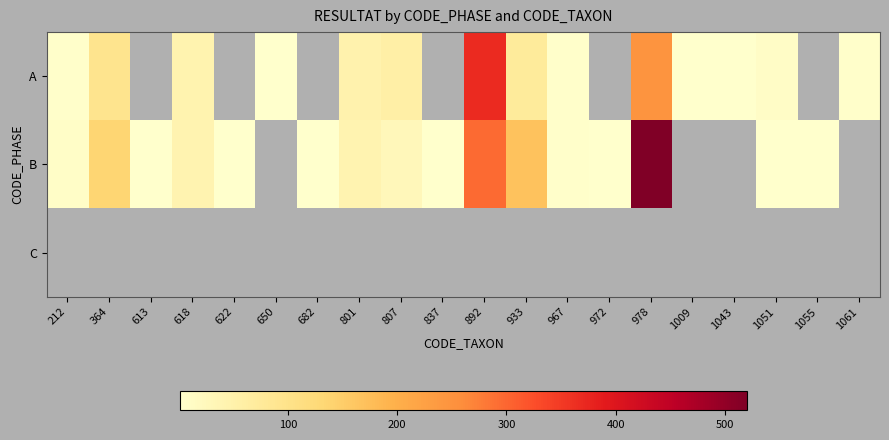

What is the greatest value displayed?

520.0